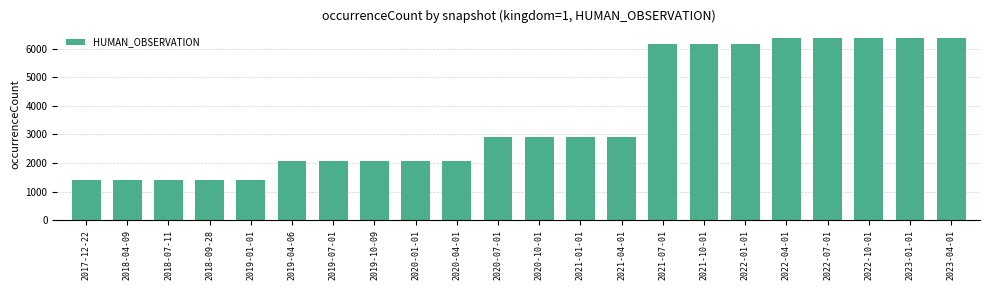

What is the change in value from 2018-04-09 to 2022-07-01?

+4969